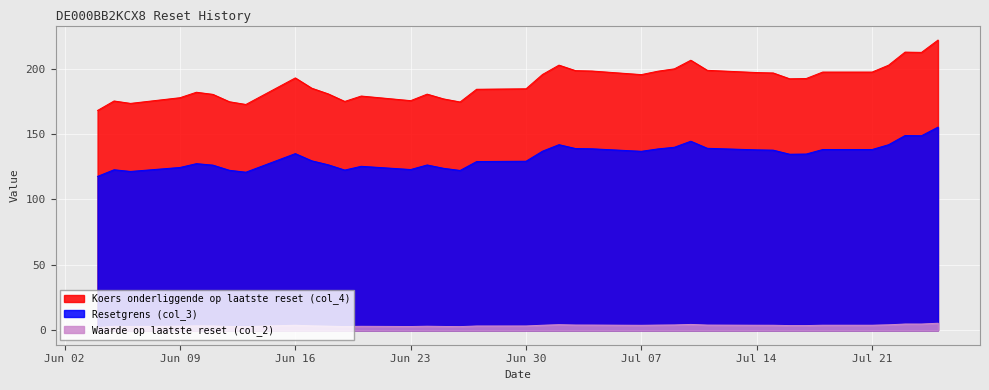

True or false: Resetgrens (col_3) and Waarde op laatste reset (col_2) intersect in this chart.

False